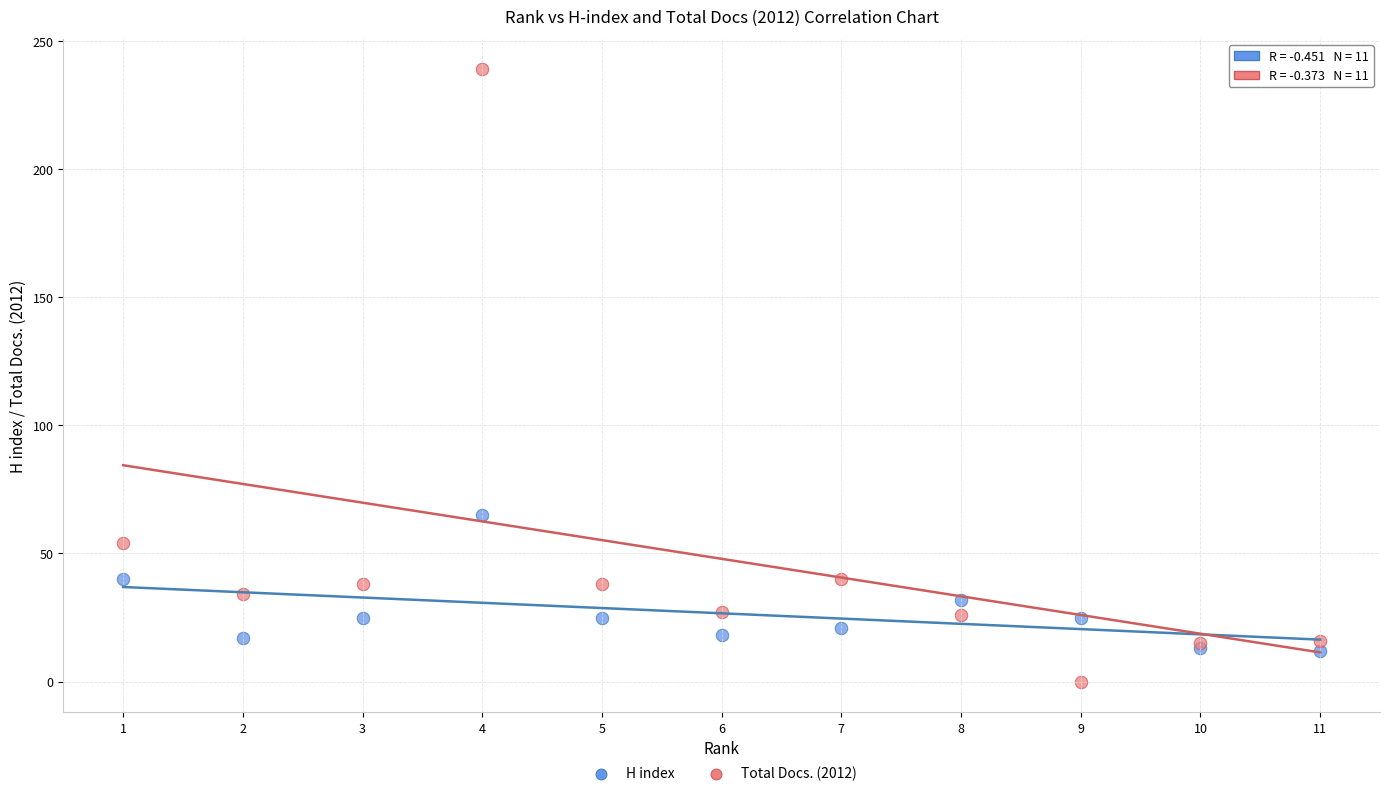

Which series reaches the maximum Y coordinate?

Total Docs. (2012)